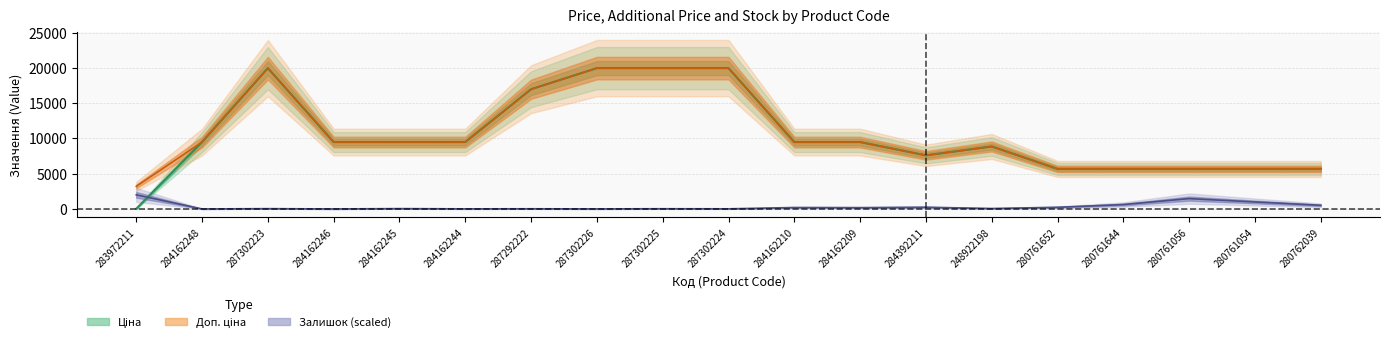

Rank the series at 287302224 from highest to lowest value.

Ціна, Доп. ціна, Залишок